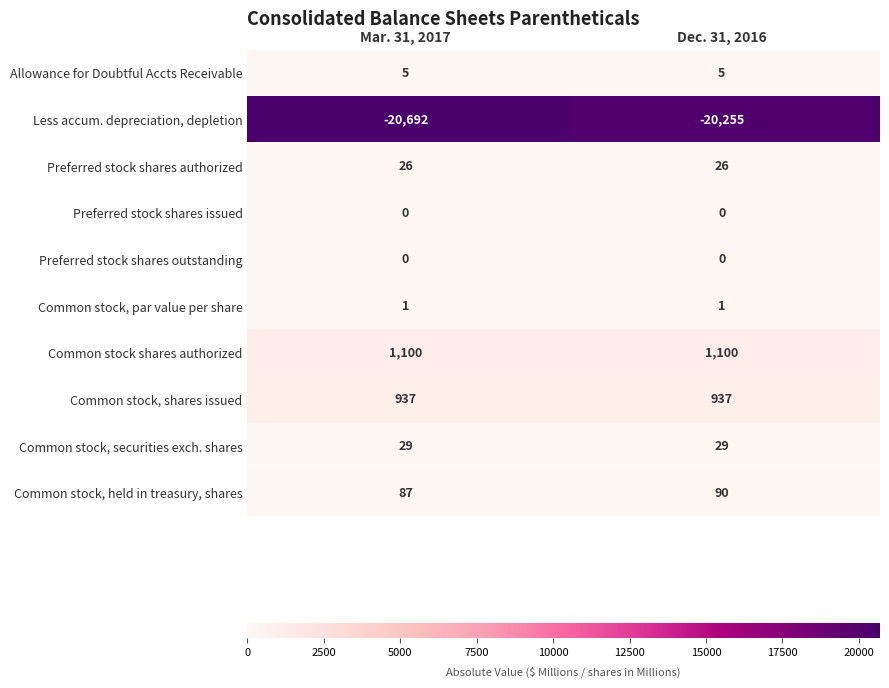

What is the difference between the highest and lowest values at Dec. 31, 2016?

20255